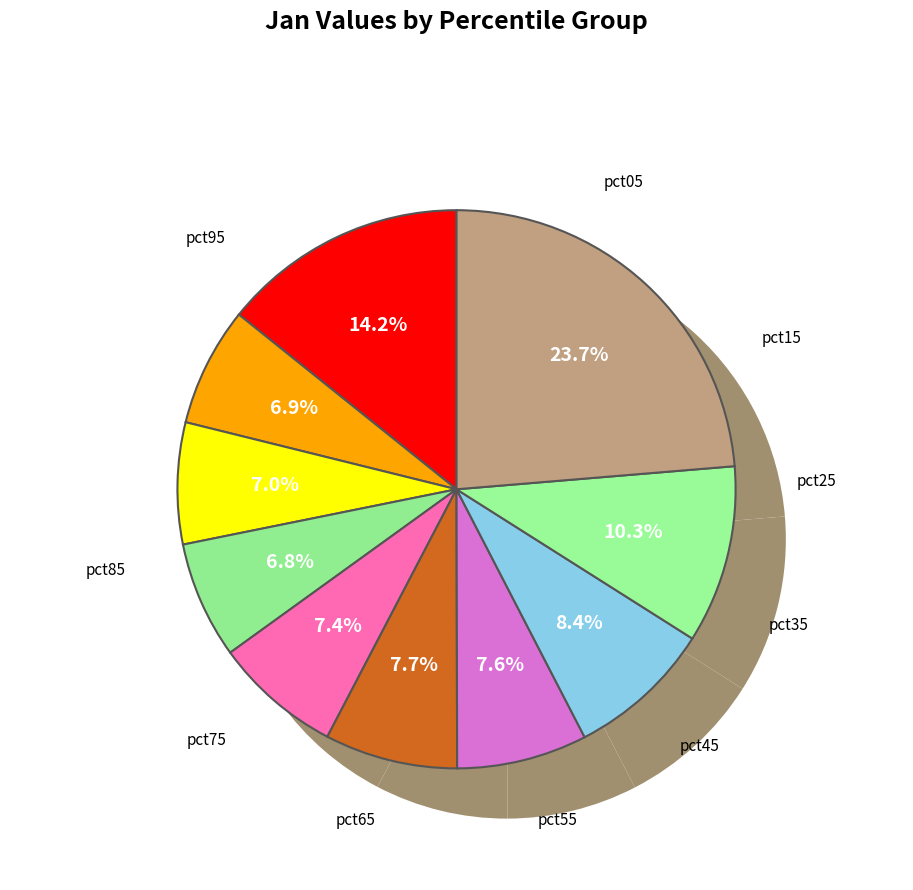

What is the change in value from pct05 to pct35?

-0.3